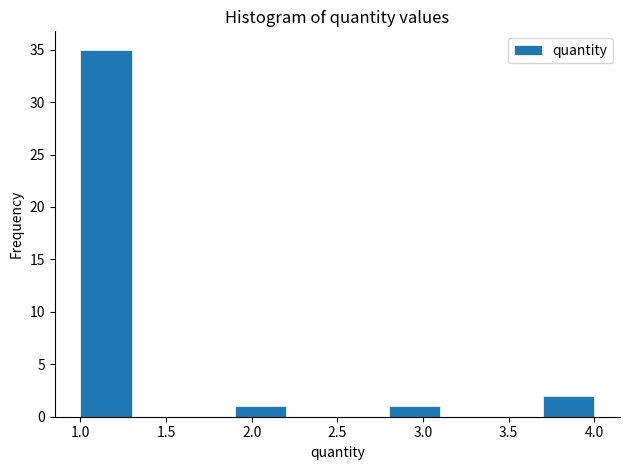

Reading left to right, list every bar in this chart as the range it spans on the x-axis followed by its height. The values are not printed on the chart, so give them approximately, as read against the axis.

1.0 to 1.3: 35
1.3 to 1.6: 0
1.6 to 1.9: 0
1.9 to 2.2: 1
2.2 to 2.5: 0
2.5 to 2.8: 0
2.8 to 3.1: 1
3.1 to 3.4: 0
3.4 to 3.7: 0
3.7 to 4.0: 2